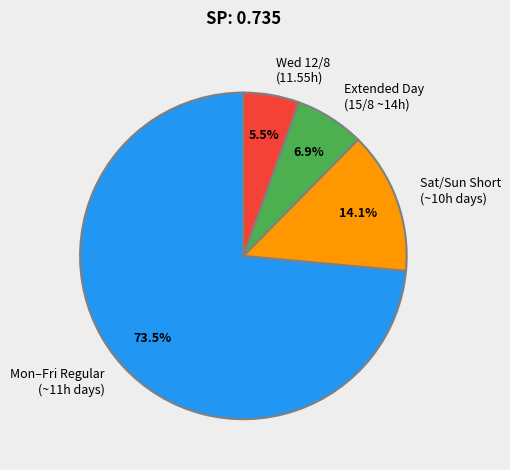

What percentage do Mon–Fri Regular (~11h days) and Sat/Sun Short (~10h days) together represent?

87.6%